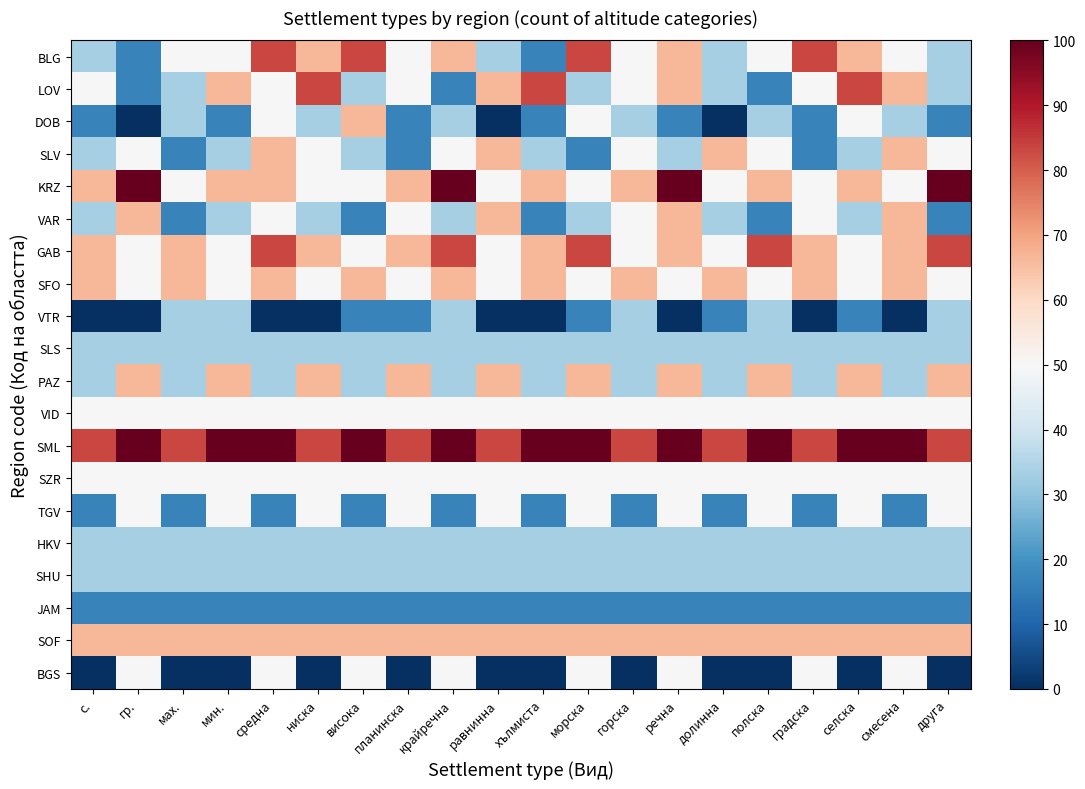

Reading left to right, transcribe all the data shown in this chart.

BLG: с.=33.3	гр.=16.7	мах.=50.0	мин.=50.0	средна=83.3	ниска=66.7	висока=83.3	планинска=50.0	крайречна=66.7	равнинна=33.3	хълмиста=16.7	морска=83.3	горска=50.0	речна=66.7	долинна=33.3	полска=50.0	градска=83.3	селска=66.7	смесена=50.0	друга=33.3
LOV: с.=50.0	гр.=16.7	мах.=33.3	мин.=66.7	средна=50.0	ниска=83.3	висока=33.3	планинска=50.0	крайречна=16.7	равнинна=66.7	хълмиста=83.3	морска=33.3	горска=50.0	речна=66.7	долинна=33.3	полска=16.7	градска=50.0	селска=83.3	смесена=66.7	друга=33.3
DOB: с.=16.7	гр.=0.0	мах.=33.3	мин.=16.7	средна=50.0	ниска=33.3	висока=66.7	планинска=16.7	крайречна=33.3	равнинна=0.0	хълмиста=16.7	морска=50.0	горска=33.3	речна=16.7	долинна=0.0	полска=33.3	градска=16.7	селска=50.0	смесена=33.3	друга=16.7
SLV: с.=33.3	гр.=50.0	мах.=16.7	мин.=33.3	средна=66.7	ниска=50.0	висока=33.3	планинска=16.7	крайречна=50.0	равнинна=66.7	хълмиста=33.3	морска=16.7	горска=50.0	речна=33.3	долинна=66.7	полска=50.0	градска=16.7	селска=33.3	смесена=66.7	друга=50.0
KRZ: с.=66.7	гр.=100.0	мах.=50.0	мин.=66.7	средна=66.7	ниска=50.0	висока=50.0	планинска=66.7	крайречна=100.0	равнинна=50.0	хълмиста=66.7	морска=50.0	горска=66.7	речна=100.0	долинна=50.0	полска=66.7	градска=50.0	селска=66.7	смесена=50.0	друга=100.0
VAR: с.=33.3	гр.=66.7	мах.=16.7	мин.=33.3	средна=50.0	ниска=33.3	висока=16.7	планинска=50.0	крайречна=33.3	равнинна=66.7	хълмиста=16.7	морска=33.3	горска=50.0	речна=66.7	долинна=33.3	полска=16.7	градска=50.0	селска=33.3	смесена=66.7	друга=16.7
GAB: с.=66.7	гр.=50.0	мах.=66.7	мин.=50.0	средна=83.3	ниска=66.7	висока=50.0	планинска=66.7	крайречна=83.3	равнинна=50.0	хълмиста=66.7	морска=83.3	горска=50.0	речна=66.7	долинна=50.0	полска=83.3	градска=66.7	селска=50.0	смесена=66.7	друга=83.3
SFO: с.=66.7	гр.=50.0	мах.=66.7	мин.=50.0	средна=66.7	ниска=50.0	висока=66.7	планинска=50.0	крайречна=66.7	равнинна=50.0	хълмиста=66.7	морска=50.0	горска=66.7	речна=50.0	долинна=66.7	полска=50.0	градска=66.7	селска=50.0	смесена=66.7	друга=50.0
VTR: с.=0.0	гр.=0.0	мах.=33.3	мин.=33.3	средна=0.0	ниска=0.0	висока=16.7	планинска=16.7	крайречна=33.3	равнинна=0.0	хълмиста=0.0	морска=16.7	горска=33.3	речна=0.0	долинна=16.7	полска=33.3	градска=0.0	селска=16.7	смесена=0.0	друга=33.3
SLS: с.=33.3	гр.=33.3	мах.=33.3	мин.=33.3	средна=33.3	ниска=33.3	висока=33.3	планинска=33.3	крайречна=33.3	равнинна=33.3	хълмиста=33.3	морска=33.3	горска=33.3	речна=33.3	долинна=33.3	полска=33.3	градска=33.3	селска=33.3	смесена=33.3	друга=33.3
PAZ: с.=33.3	гр.=66.7	мах.=33.3	мин.=66.7	средна=33.3	ниска=66.7	висока=33.3	планинска=66.7	крайречна=33.3	равнинна=66.7	хълмиста=33.3	морска=66.7	горска=33.3	речна=66.7	долинна=33.3	полска=66.7	градска=33.3	селска=66.7	смесена=33.3	друга=66.7
VID: с.=50.0	гр.=50.0	мах.=50.0	мин.=50.0	средна=50.0	ниска=50.0	висока=50.0	планинска=50.0	крайречна=50.0	равнинна=50.0	хълмиста=50.0	морска=50.0	горска=50.0	речна=50.0	долинна=50.0	полска=50.0	градска=50.0	селска=50.0	смесена=50.0	друга=50.0
SML: с.=83.3	гр.=100.0	мах.=83.3	мин.=100.0	средна=100.0	ниска=83.3	висока=100.0	планинска=83.3	крайречна=100.0	равнинна=83.3	хълмиста=100.0	морска=100.0	горска=83.3	речна=100.0	долинна=83.3	полска=100.0	градска=83.3	селска=100.0	смесена=100.0	друга=83.3
SZR: с.=50.0	гр.=50.0	мах.=50.0	мин.=50.0	средна=50.0	ниска=50.0	висока=50.0	планинска=50.0	крайречна=50.0	равнинна=50.0	хълмиста=50.0	морска=50.0	горска=50.0	речна=50.0	долинна=50.0	полска=50.0	градска=50.0	селска=50.0	смесена=50.0	друга=50.0
TGV: с.=16.7	гр.=50.0	мах.=16.7	мин.=50.0	средна=16.7	ниска=50.0	висока=16.7	планинска=50.0	крайречна=16.7	равнинна=50.0	хълмиста=16.7	морска=50.0	горска=16.7	речна=50.0	долинна=16.7	полска=50.0	градска=16.7	селска=50.0	смесена=16.7	друга=50.0
HKV: с.=33.3	гр.=33.3	мах.=33.3	мин.=33.3	средна=33.3	ниска=33.3	висока=33.3	планинска=33.3	крайречна=33.3	равнинна=33.3	хълмиста=33.3	морска=33.3	горска=33.3	речна=33.3	долинна=33.3	полска=33.3	градска=33.3	селска=33.3	смесена=33.3	друга=33.3
SHU: с.=33.3	гр.=33.3	мах.=33.3	мин.=33.3	средна=33.3	ниска=33.3	висока=33.3	планинска=33.3	крайречна=33.3	равнинна=33.3	хълмиста=33.3	морска=33.3	горска=33.3	речна=33.3	долинна=33.3	полска=33.3	градска=33.3	селска=33.3	смесена=33.3	друга=33.3
JAM: с.=16.7	гр.=16.7	мах.=16.7	мин.=16.7	средна=16.7	ниска=16.7	висока=16.7	планинска=16.7	крайречна=16.7	равнинна=16.7	хълмиста=16.7	морска=16.7	горска=16.7	речна=16.7	долинна=16.7	полска=16.7	градска=16.7	селска=16.7	смесена=16.7	друга=16.7
SOF: с.=66.7	гр.=66.7	мах.=66.7	мин.=66.7	средна=66.7	ниска=66.7	висока=66.7	планинска=66.7	крайречна=66.7	равнинна=66.7	хълмиста=66.7	морска=66.7	горска=66.7	речна=66.7	долинна=66.7	полска=66.7	градска=66.7	селска=66.7	смесена=66.7	друга=66.7
BGS: с.=0.0	гр.=50.0	мах.=0.0	мин.=0.0	средна=50.0	ниска=0.0	висока=50.0	планинска=0.0	крайречна=50.0	равнинна=0.0	хълмиста=0.0	морска=50.0	горска=0.0	речна=50.0	долинна=0.0	полска=0.0	градска=50.0	селска=0.0	смесена=50.0	друга=0.0